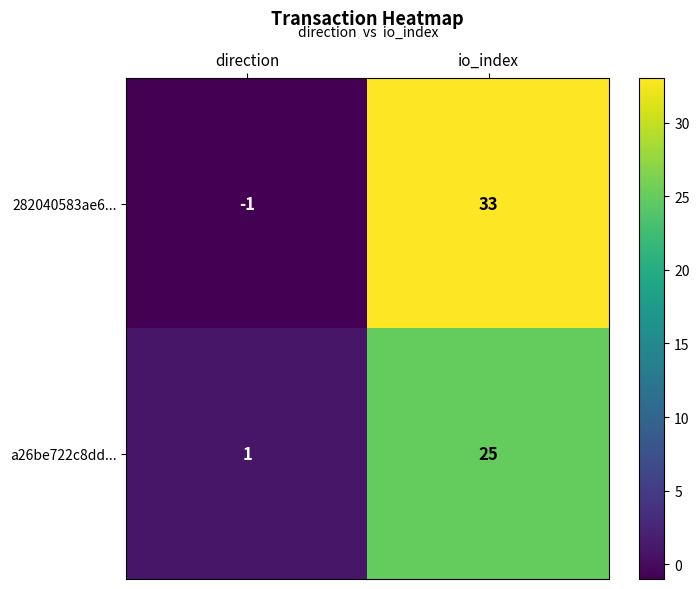

What is the difference between the highest and lowest values at io_index?

8